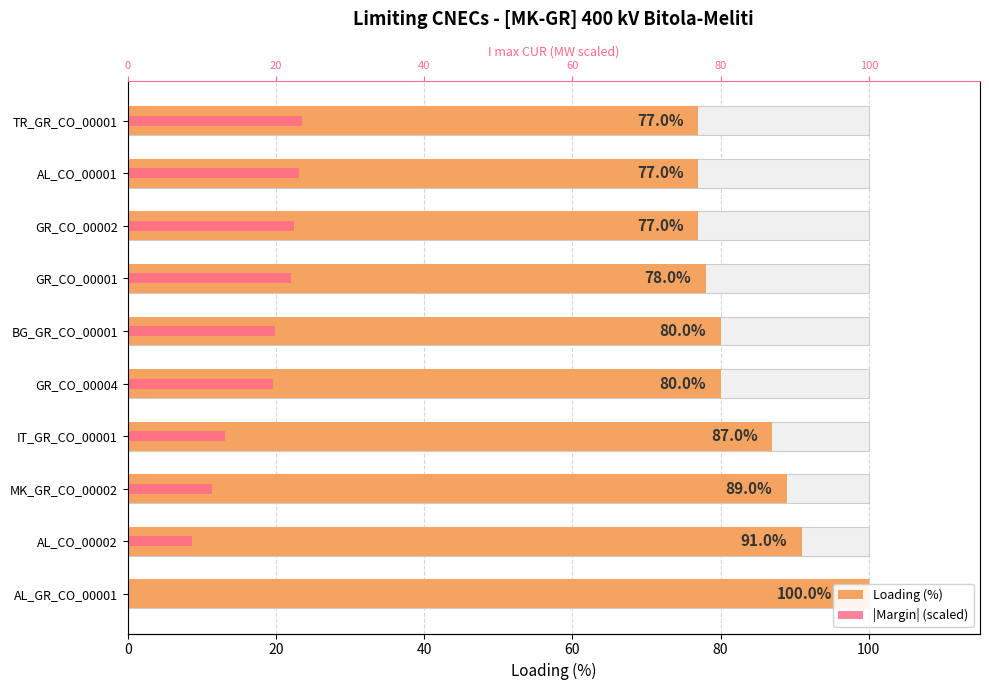

At how many categories does at least one series exceed 5?

10